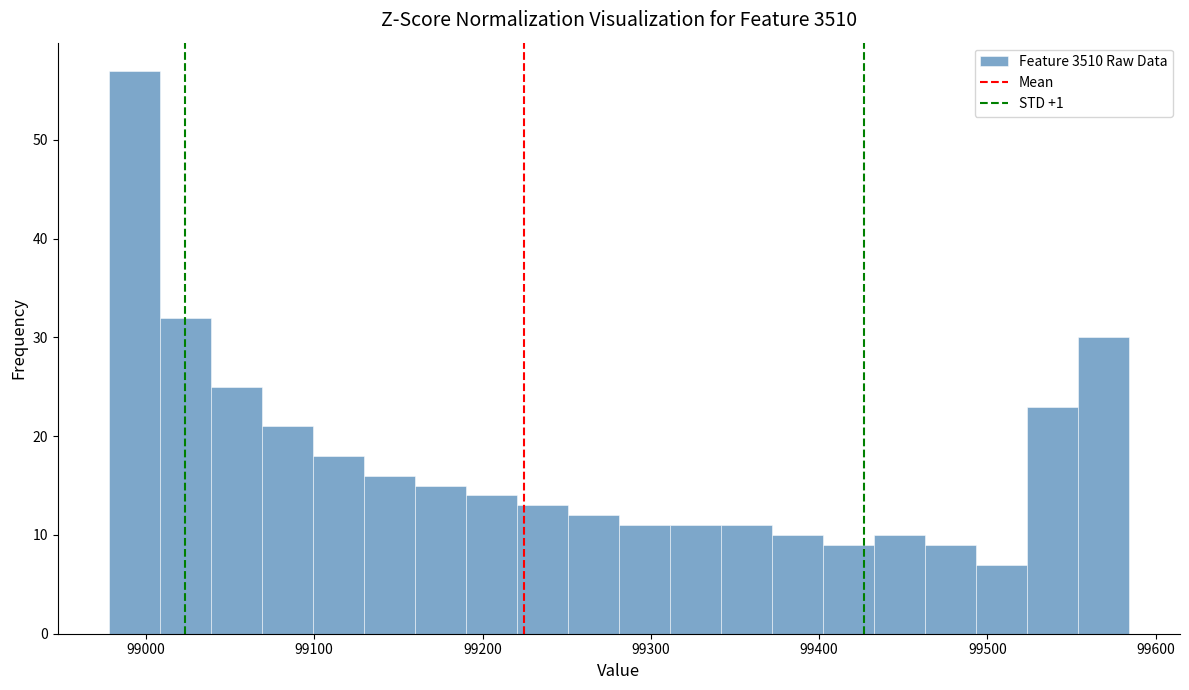

Read against the x-axis, roughly where is the centre of the tallest bar?

98990